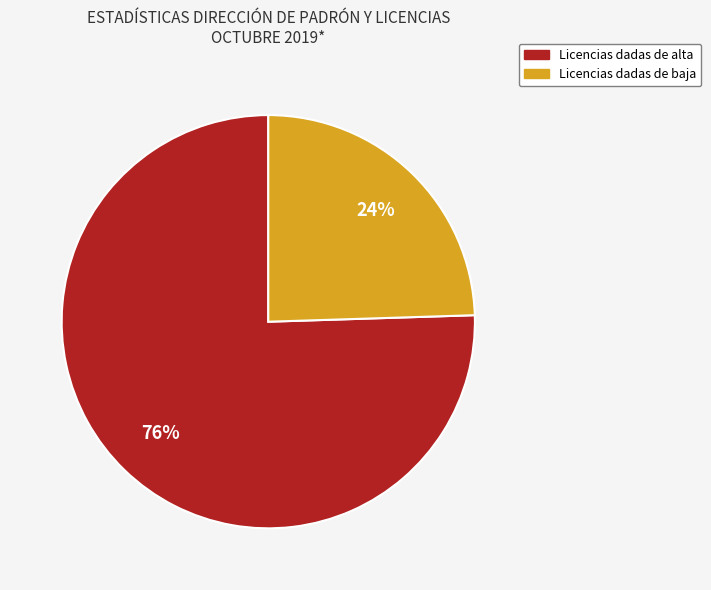

What is the ratio of the value at Licencias dadas de baja to the value at Licencias dadas de alta?

0.3